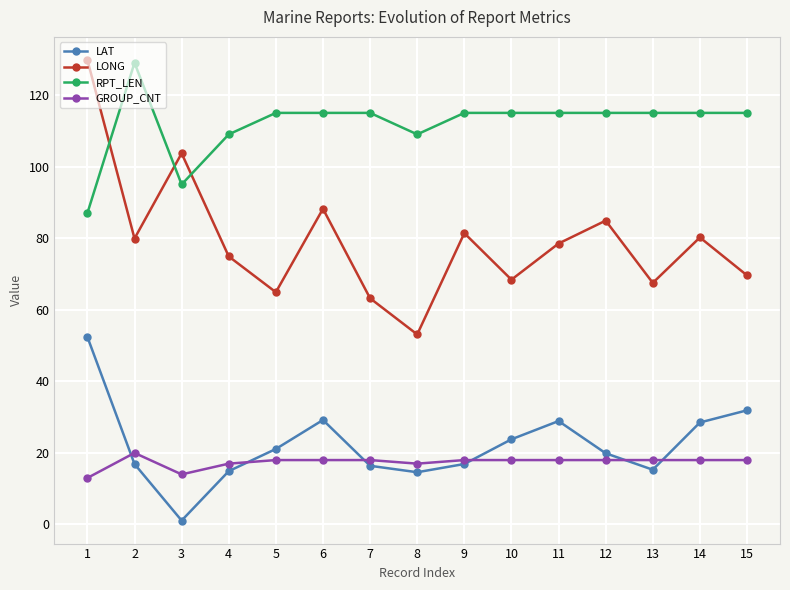

What is the maximum value shown in the chart?

129.8